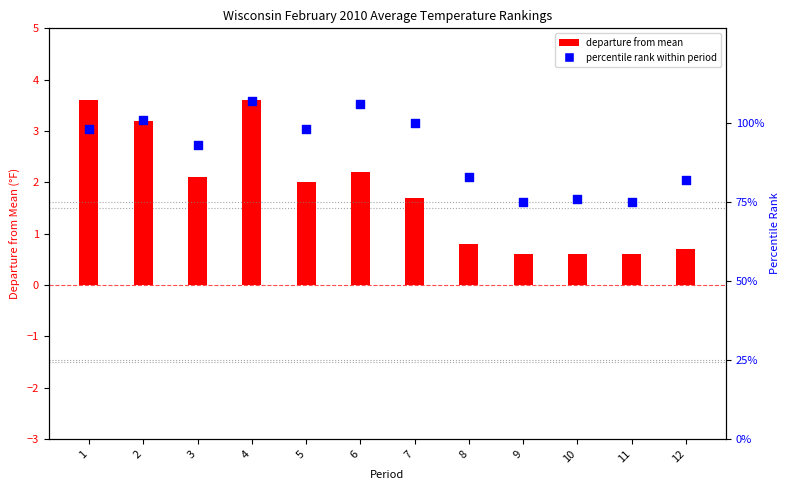

What is the total value across all series at 8?

83.8